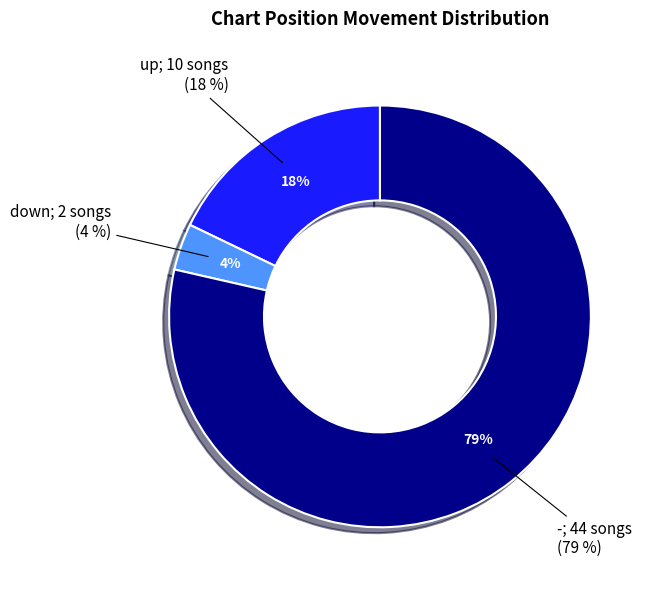

Which has a higher value, down or up?

up